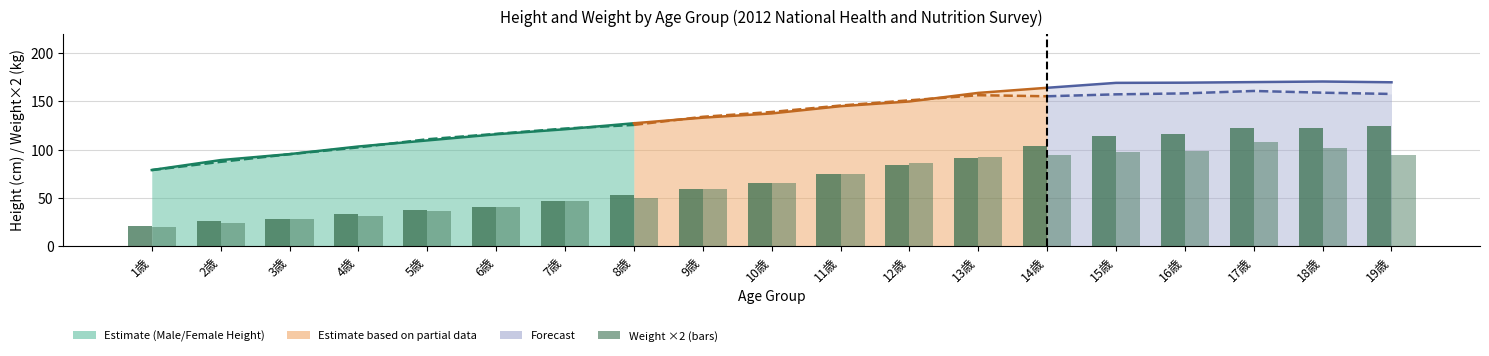

What is the sum of all Female Weight ×2 values?

1247.6